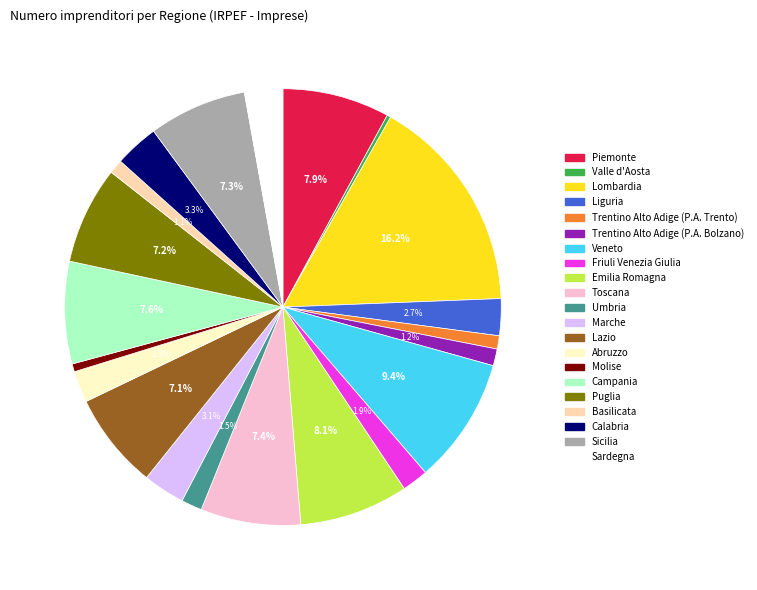

Between Abruzzo and Valle d'Aosta, which is larger?

Abruzzo